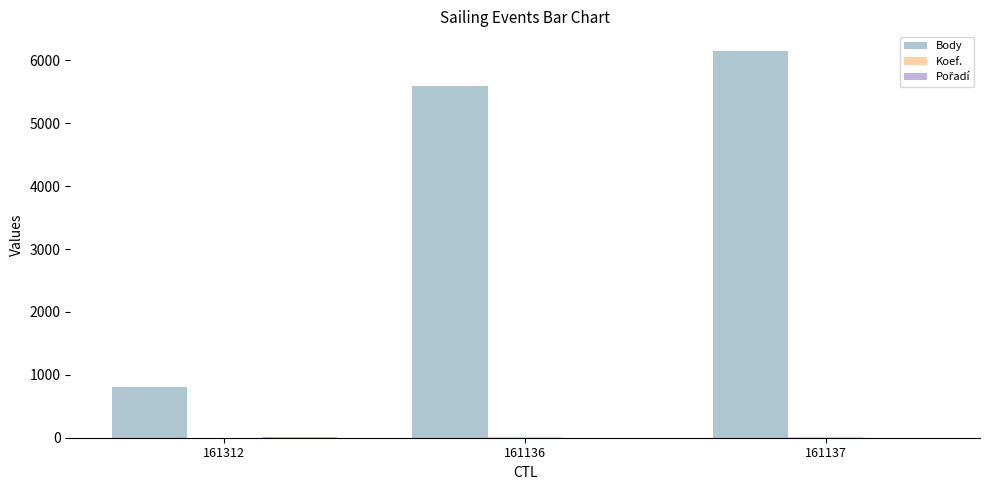

How many groups of bars are there?

3